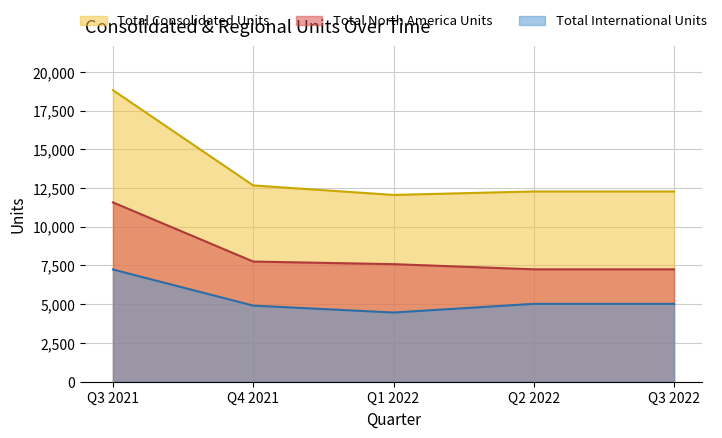

At which category does Total Consolidated Units reach its first local valley?

Q1 2022